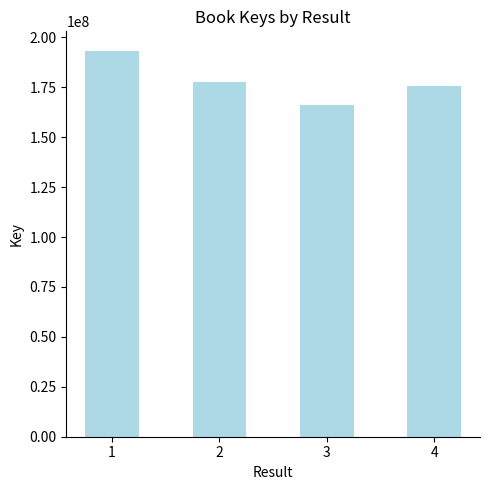

What is the greatest value displayed?

193315215